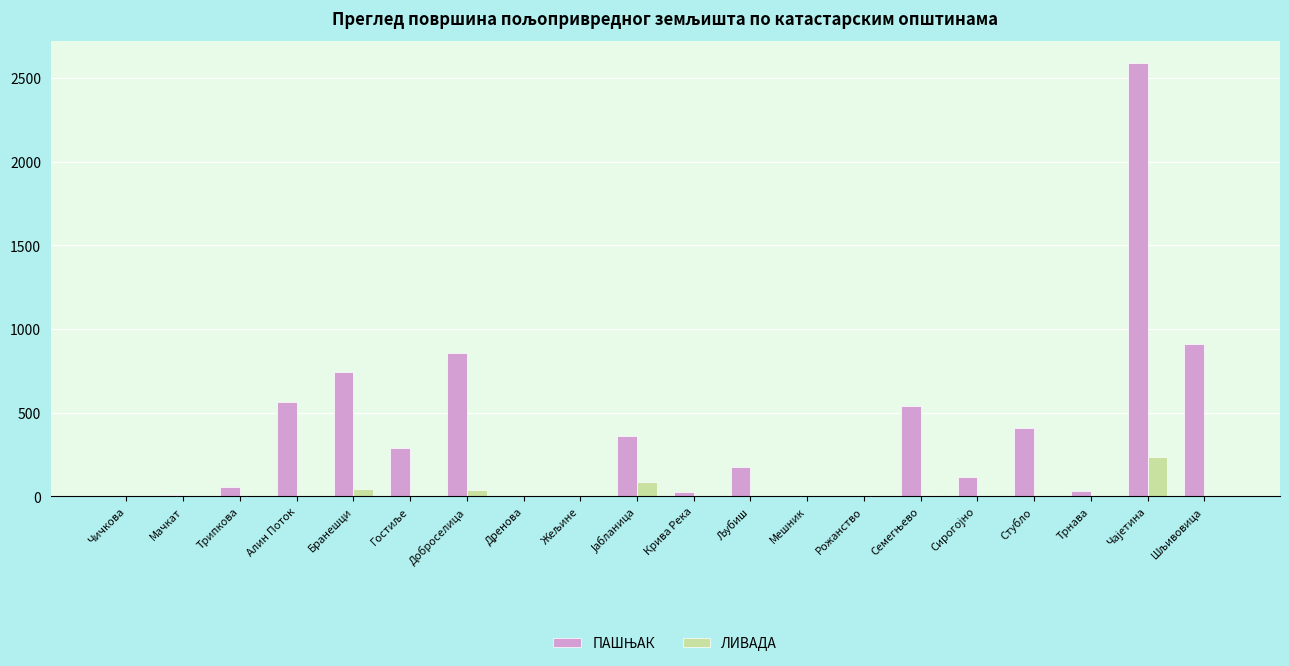

What is the greatest value displayed?

2592.8